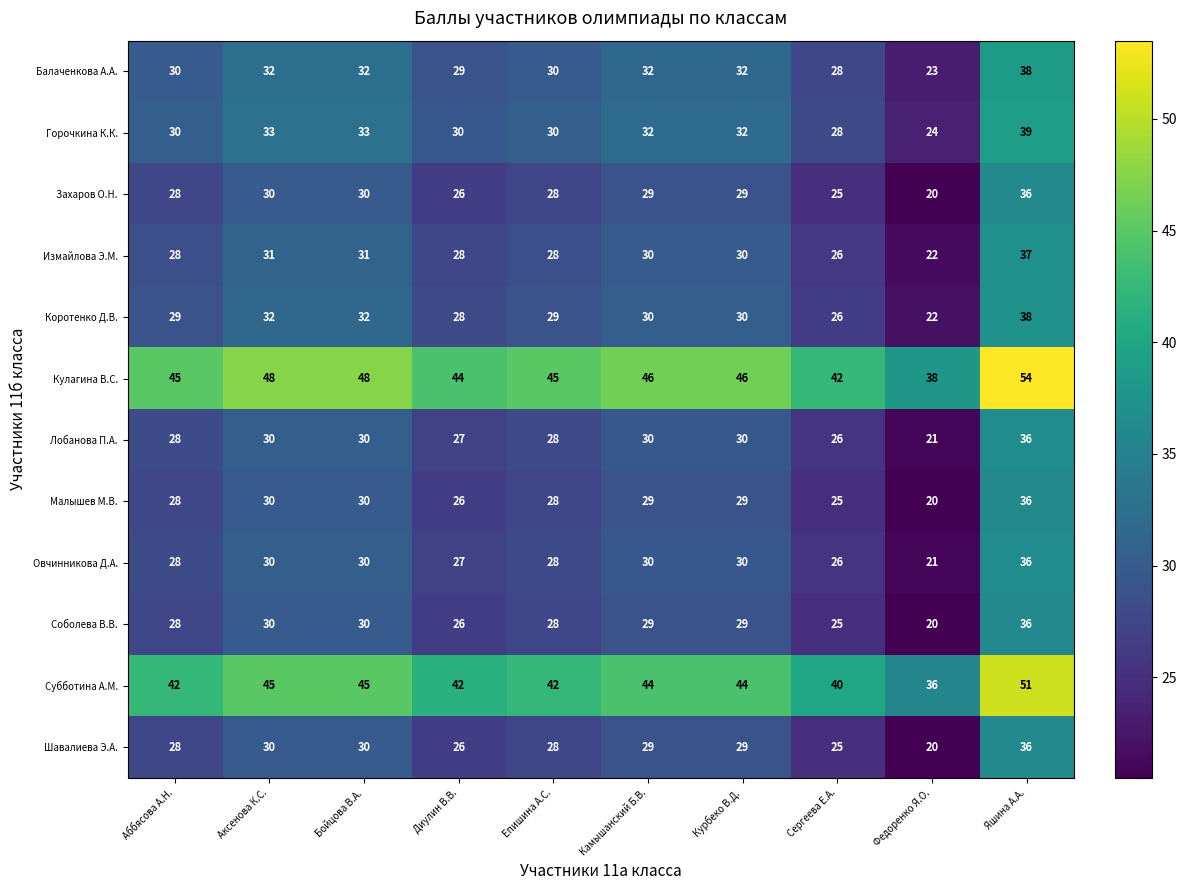

Which series has the largest total across all categories?

Кулагина В.С.